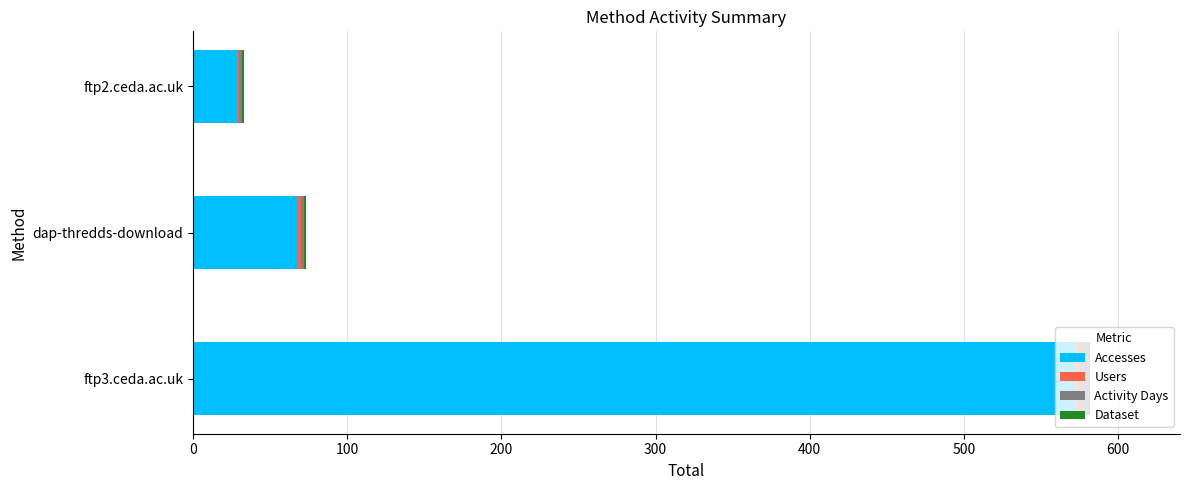

At which category is the sum across all series the highest?

ftp3.ceda.ac.uk